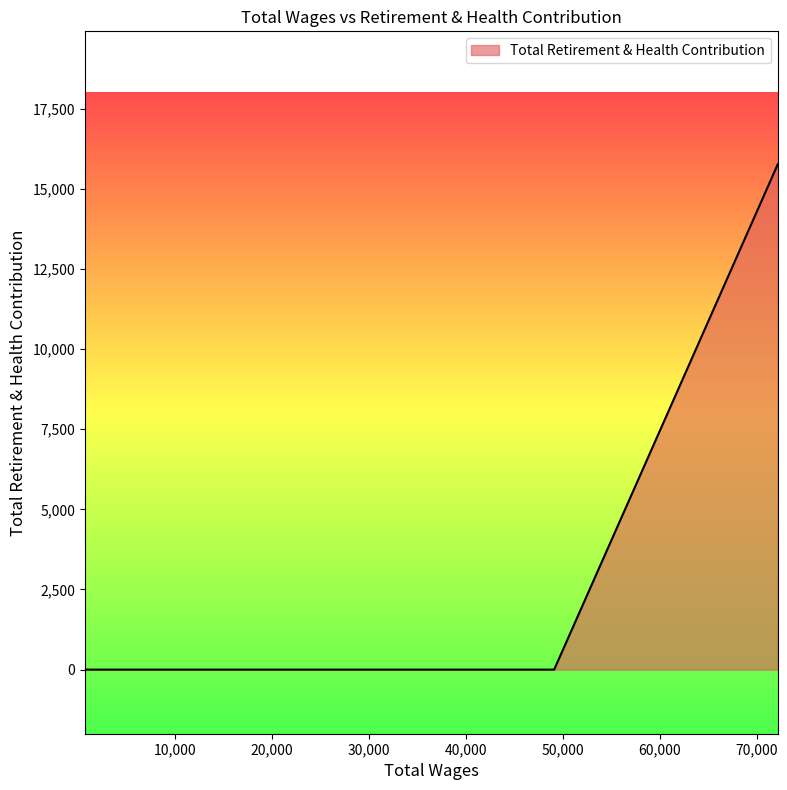

What is the maximum value shown in the chart?

15759